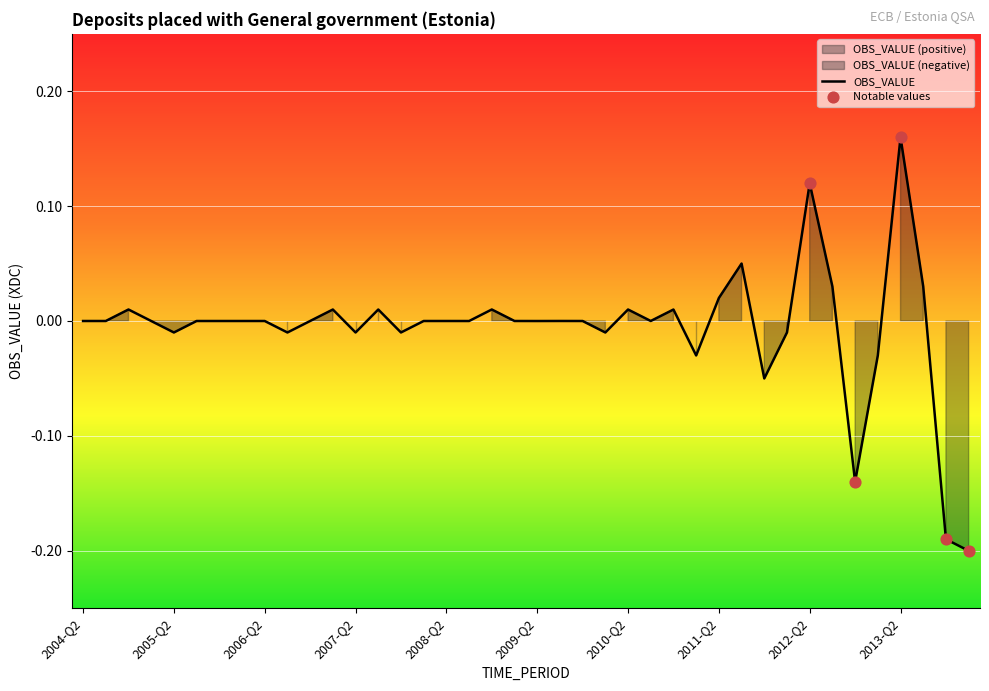

Between 2013-Q4 and 2013-Q1, which is larger?

2013-Q1